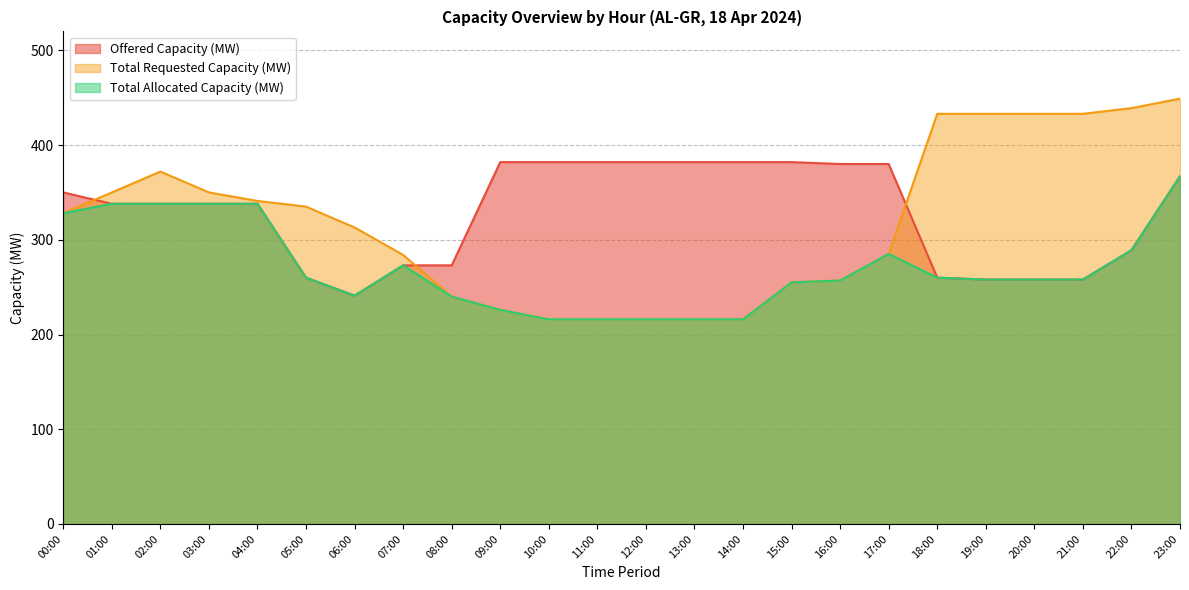

After their last crossing, which series has the higher values: Offered Capacity (MW) or Total Requested Capacity (MW)?

Total Requested Capacity (MW)